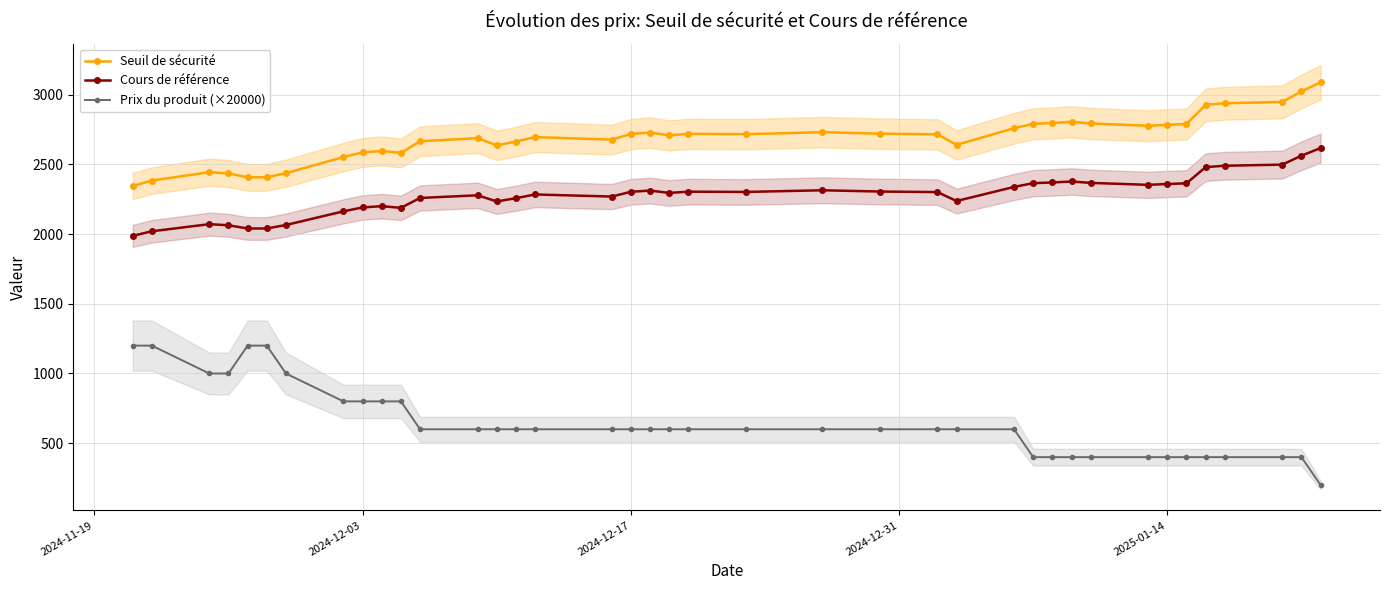

True or false: Cours de référence and Seuil de sécurité cross at least once.

False